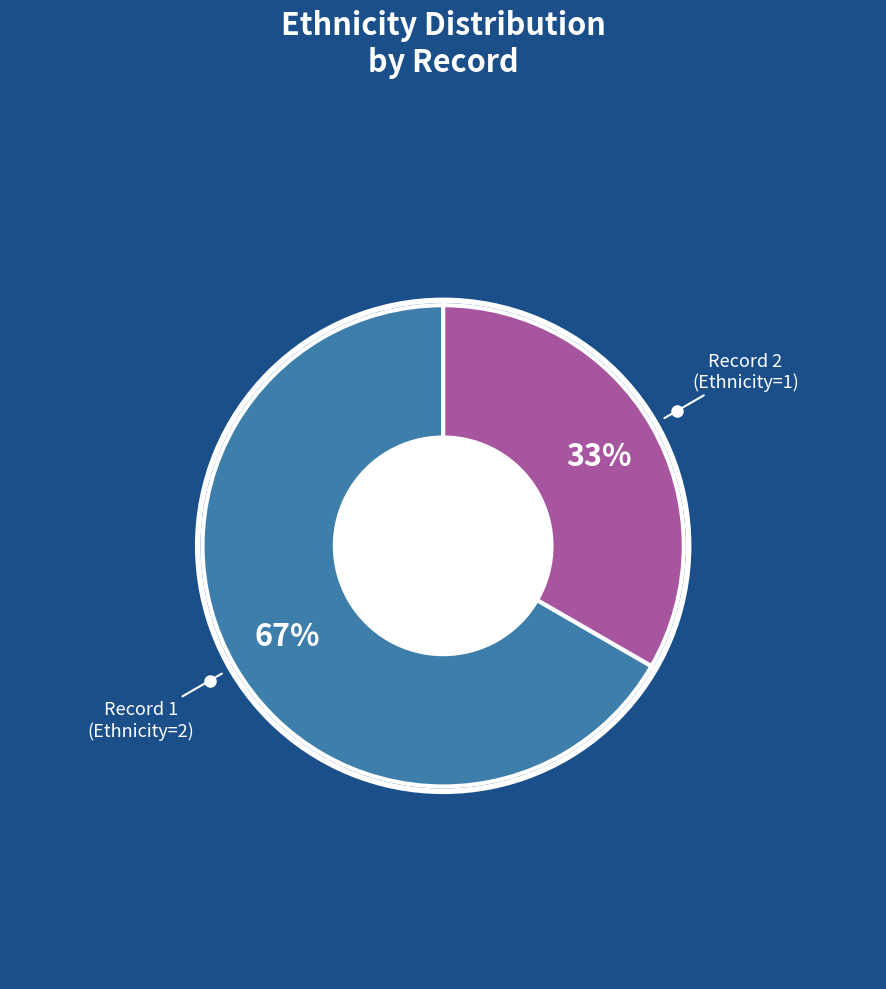

How many slices are in this pie chart?

2